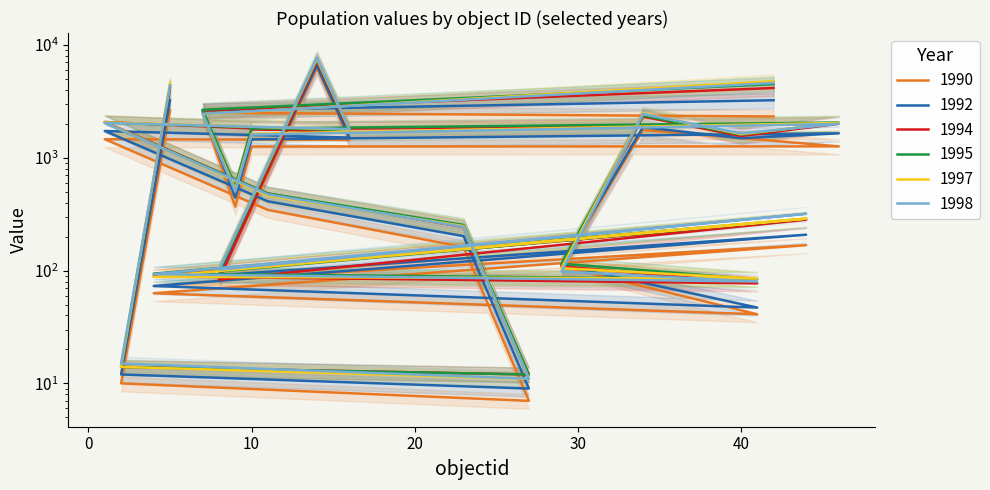

What are all the series names shown in the legend?

1990, 1992, 1994, 1995, 1997, 1998